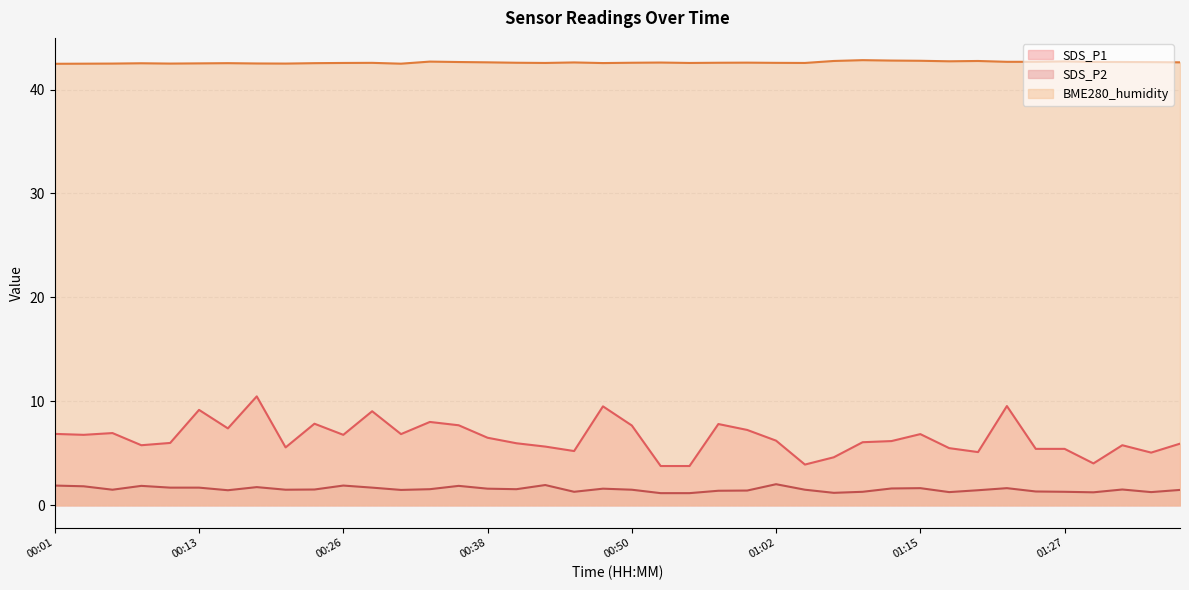

List the series in order of their peak value, lowest first.

SDS_P2, SDS_P1, BME280_humidity